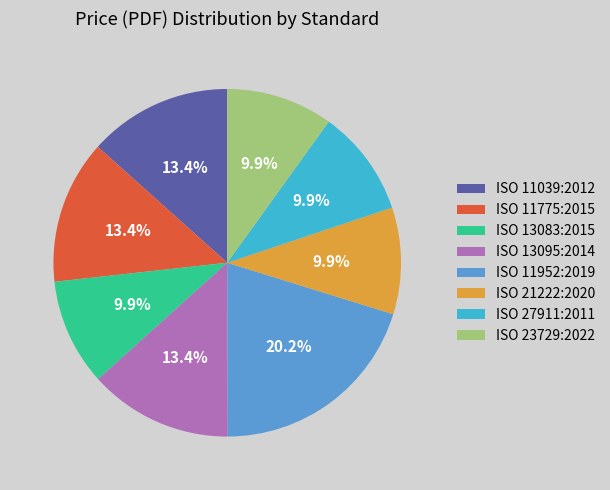

To the nearest percent, what portion does ISO 27911:2011 represent?

10%